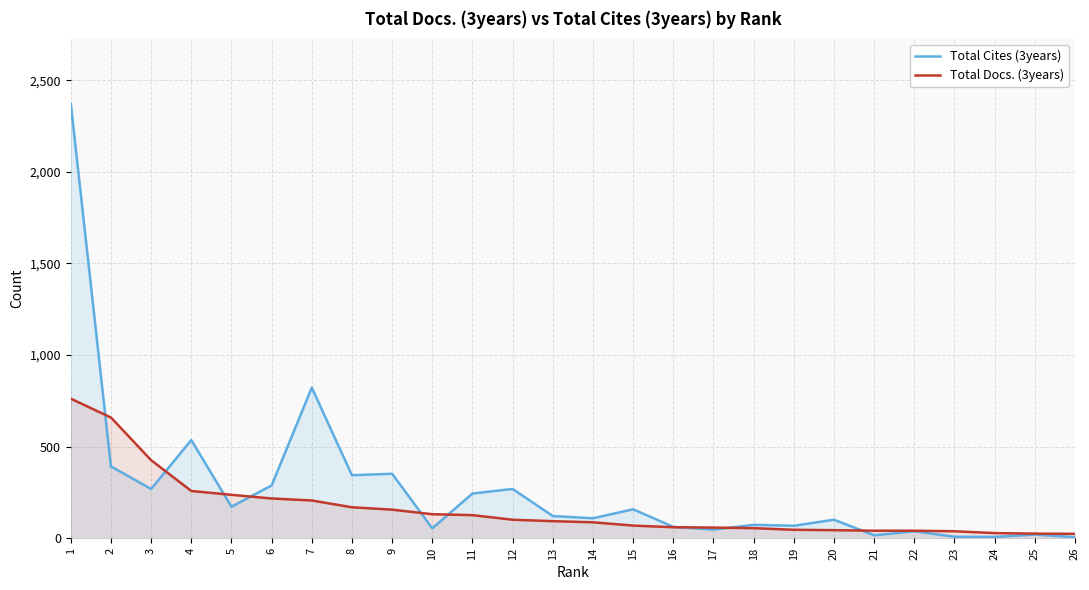

At how many categories does at least one series exceed 2275?

1